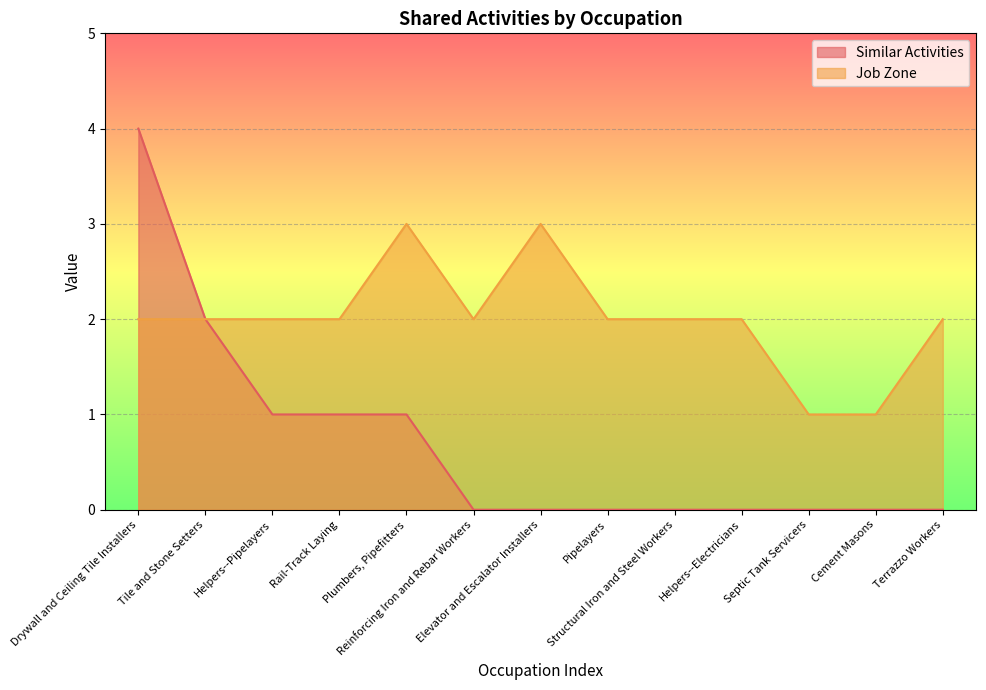

At which category is the sum across all series the highest?

Drywall and Ceiling Tile Installers